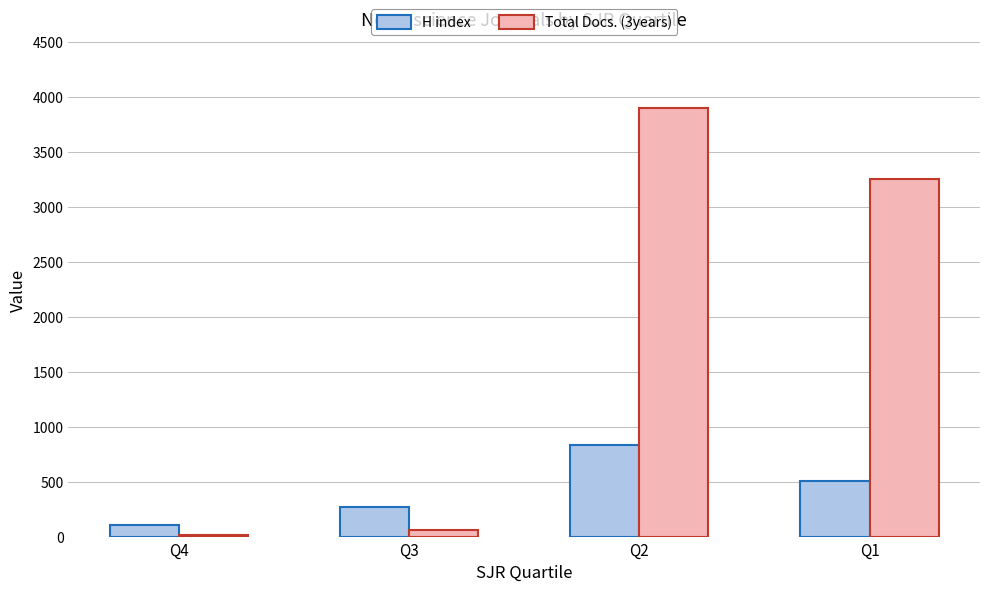

The value of H index at Q2 is 517. True or false?

False